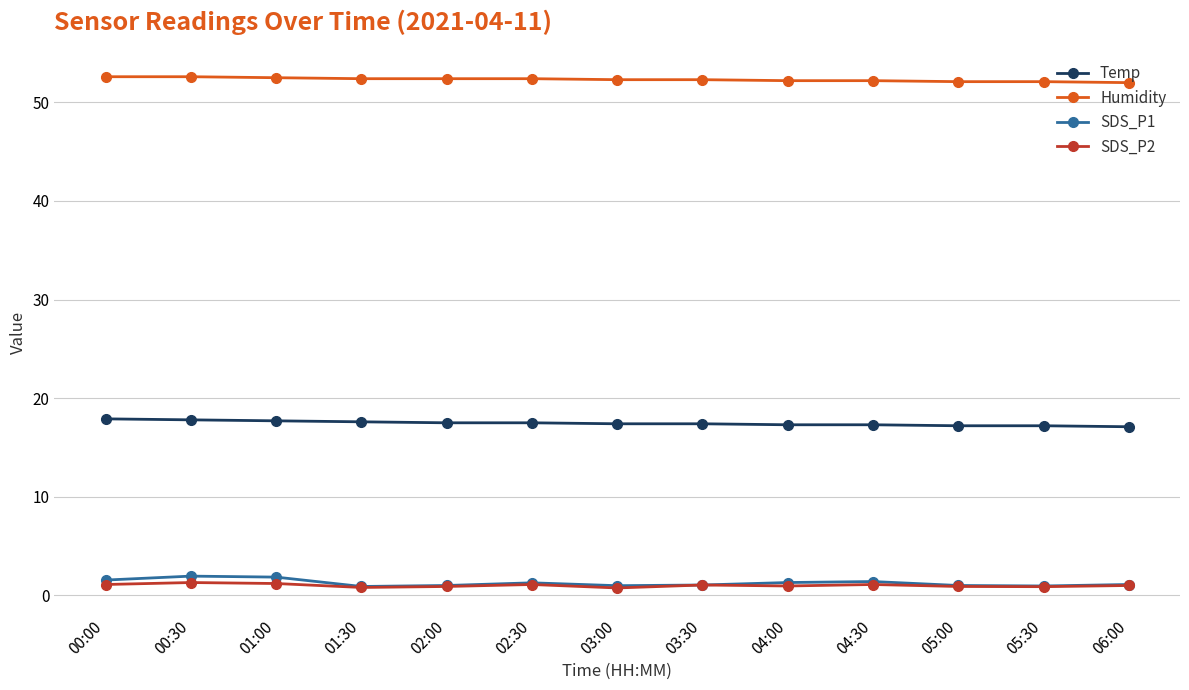

How many lines are shown in the chart?

4